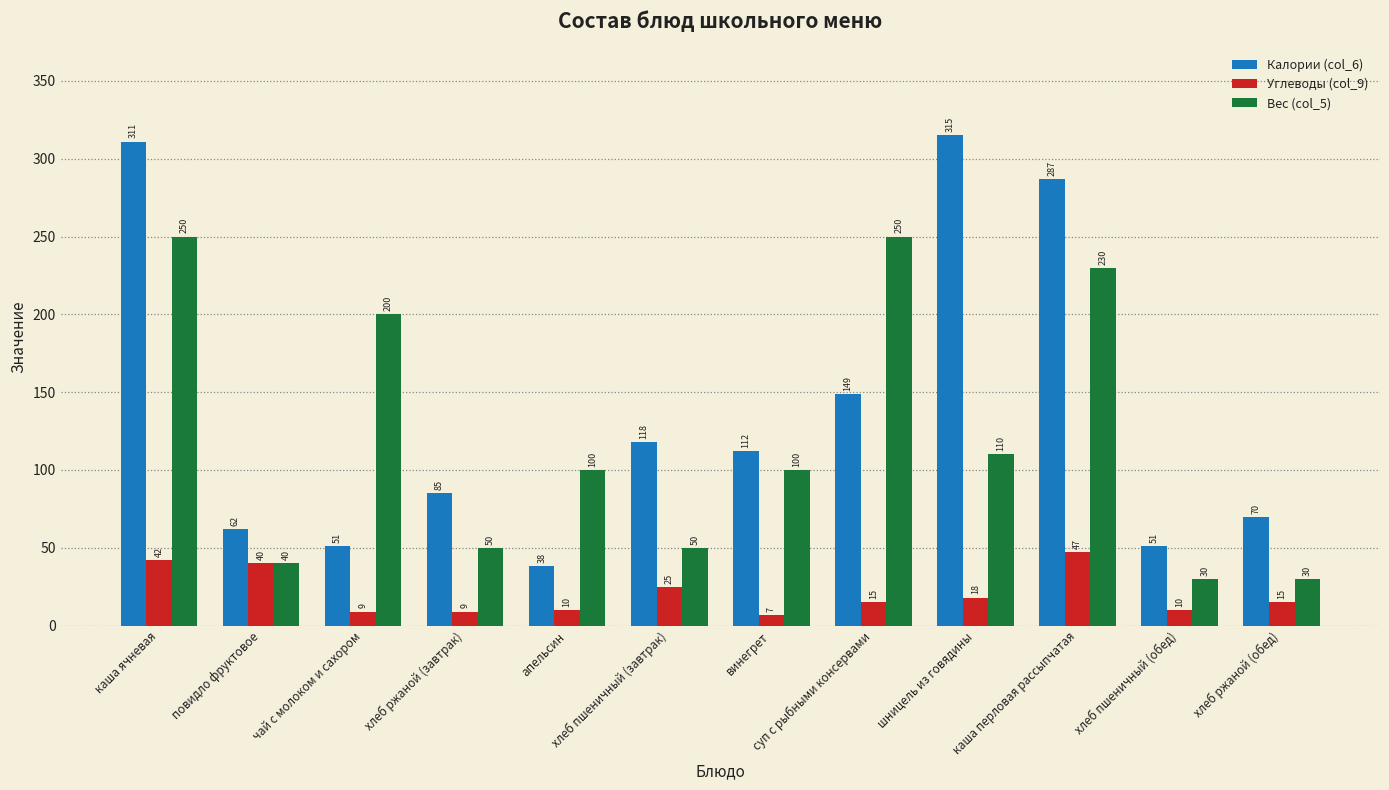

What is the minimum value shown in the chart?

7